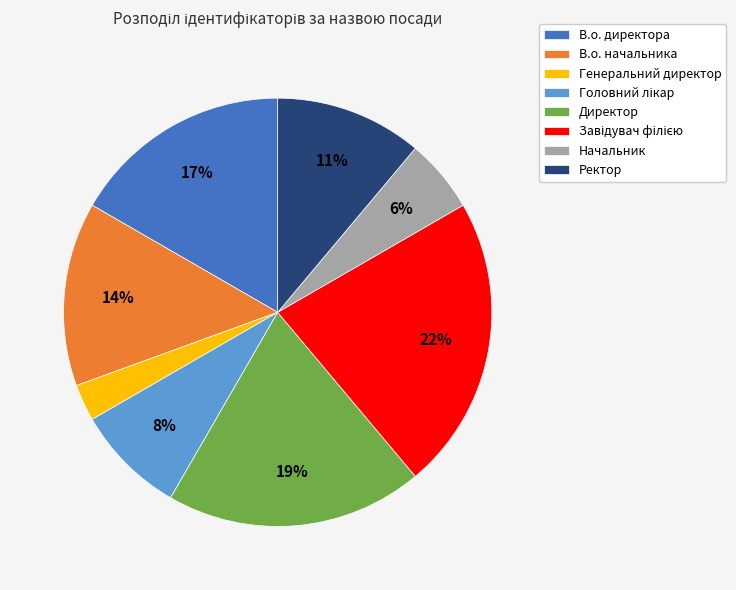

How many slices are in this pie chart?

8